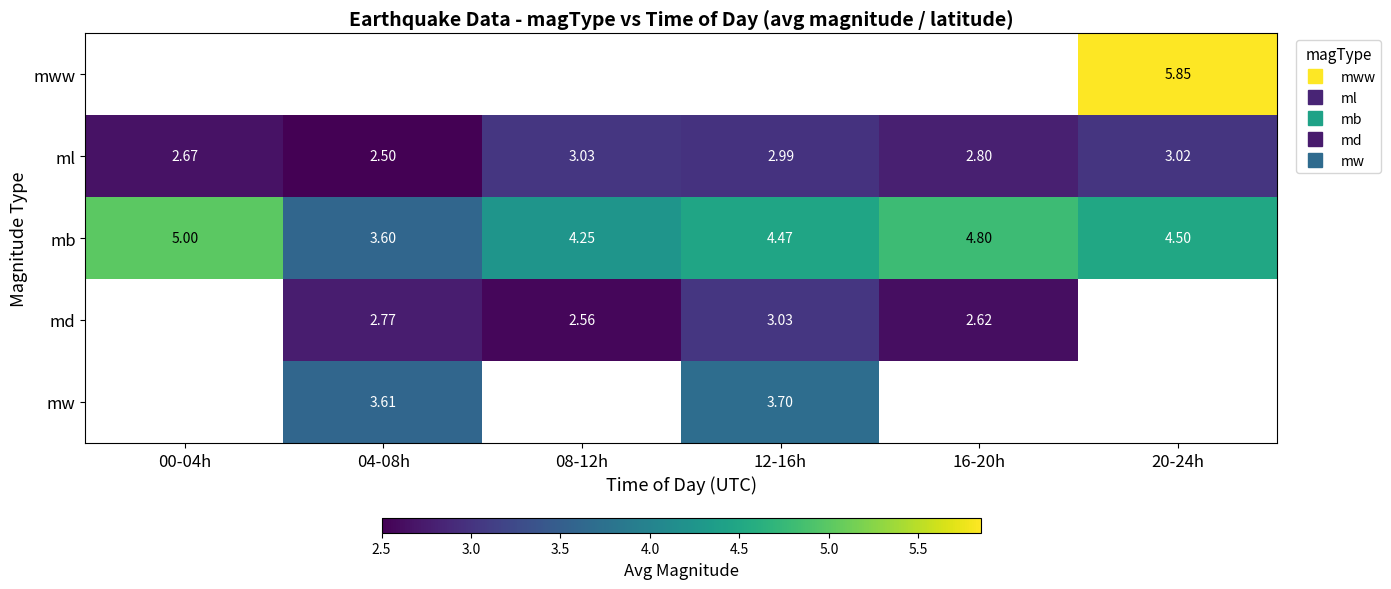

True or false: ml has a value of 2.0 at 12-16h.

False